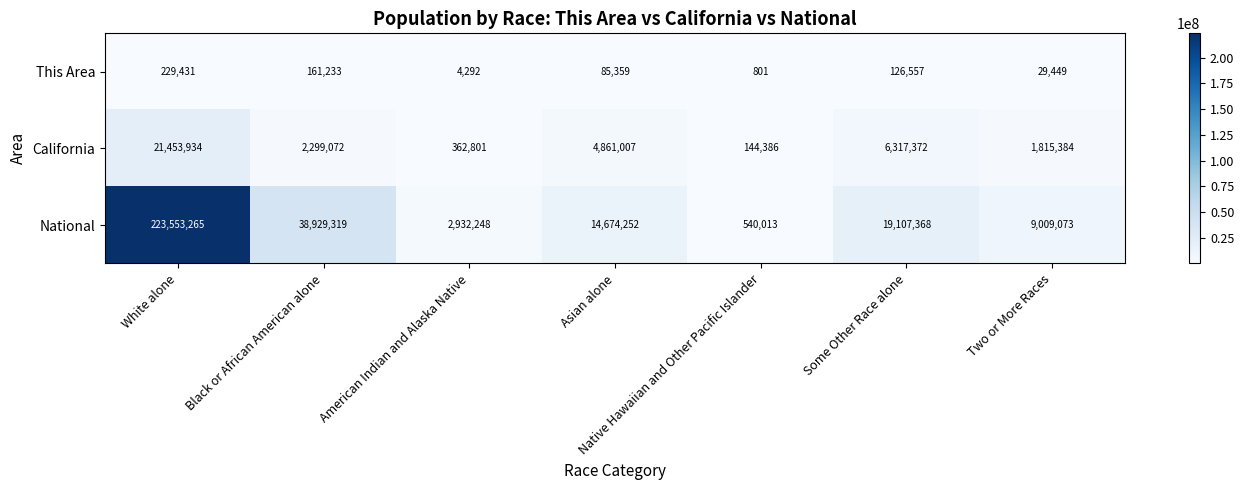

Which series has the widest spread of values?

National